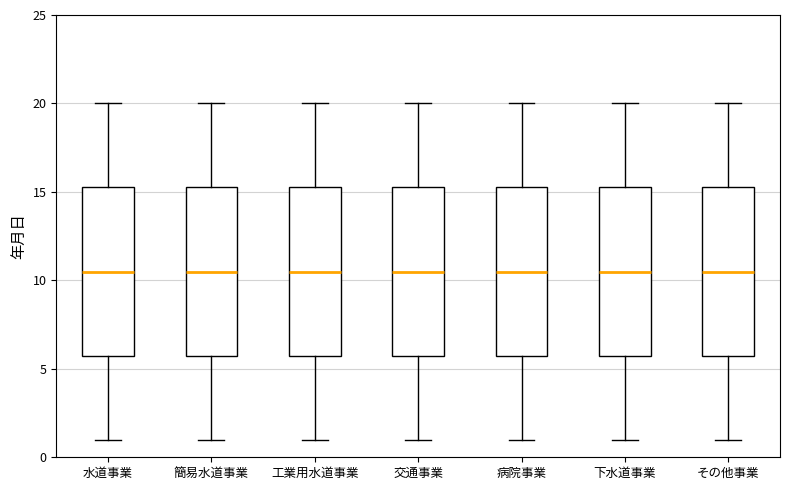

Reading left to right, transcribe this box plot: for each box, give where its median line is, the range the box spans, and where its two whiskers end, as read against the y-axis. The values are not printed on the chart, so give them approximately, as read against the axis.

水道事業: median 10.5, box 6.0 to 15.5, whiskers 1.0 to 20.0
簡易水道事業: median 10.5, box 6.0 to 15.5, whiskers 1.0 to 20.0
工業用水道事業: median 10.5, box 6.0 to 15.5, whiskers 1.0 to 20.0
交通事業: median 10.5, box 6.0 to 15.5, whiskers 1.0 to 20.0
病院事業: median 10.5, box 6.0 to 15.5, whiskers 1.0 to 20.0
下水道事業: median 10.5, box 6.0 to 15.5, whiskers 1.0 to 20.0
その他事業: median 10.5, box 6.0 to 15.5, whiskers 1.0 to 20.0